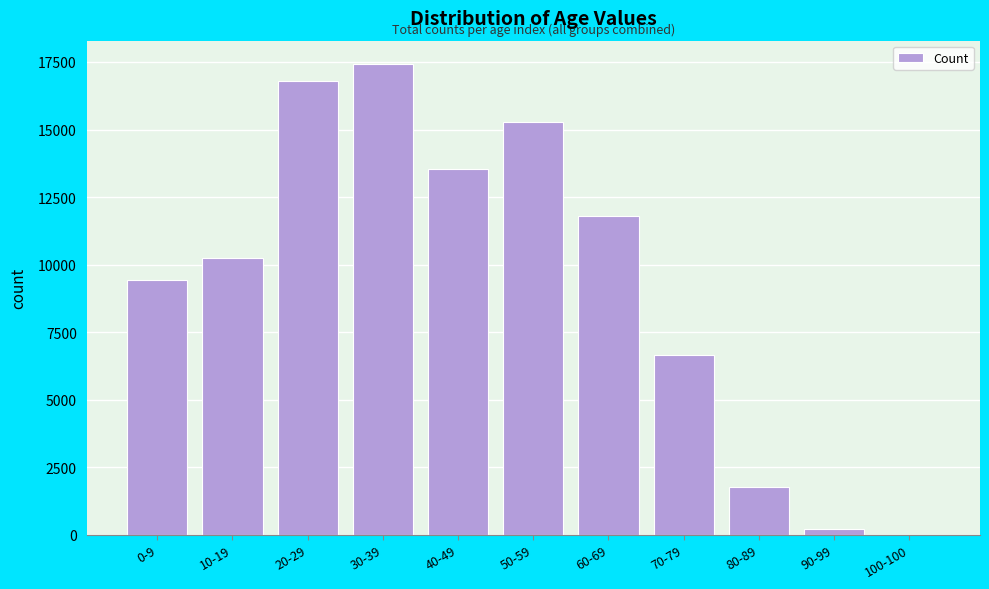

Reading left to right, what are all the values shown in this chart?

0-9=9426	10-19=10233	20-29=16793	30-39=17418	40-49=13534	50-59=15267	60-69=11782	70-79=6668	80-89=1775	90-99=201	100-100=5